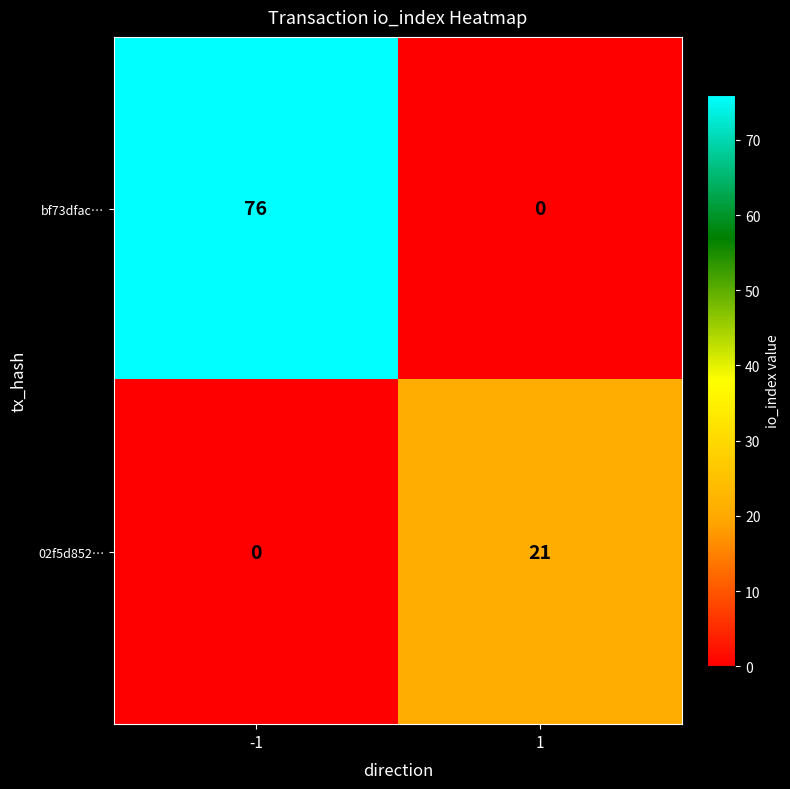

What is the sum of all 02f5d852… values?

21